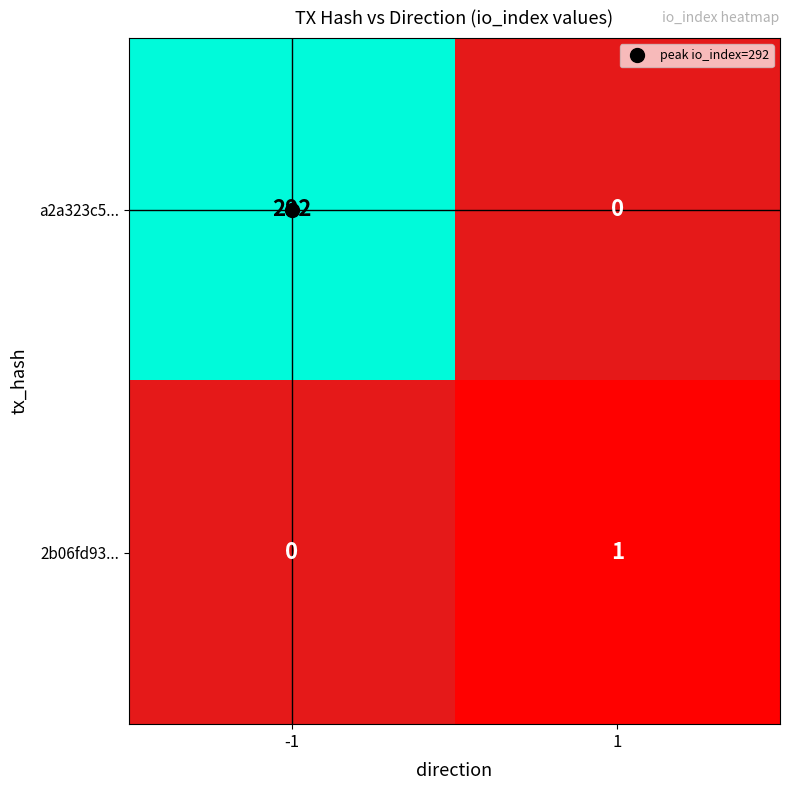

What is the difference between the maximum and minimum values in the a2a323c5... series?

292